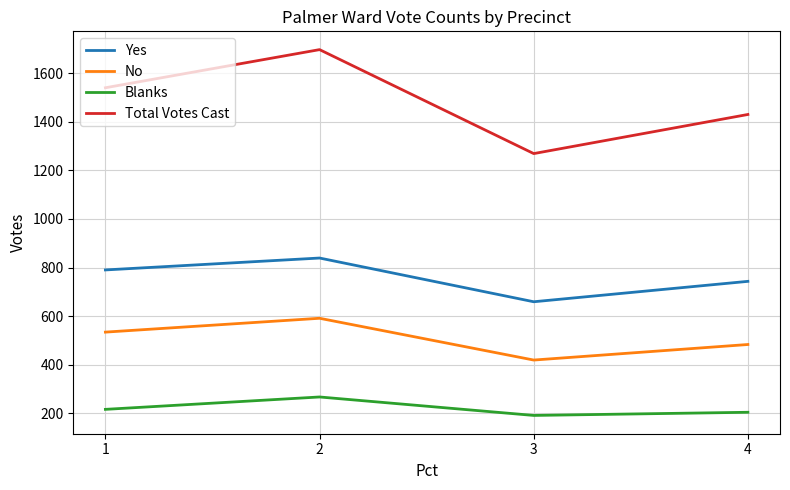

Count the number of data series in this chart.

4